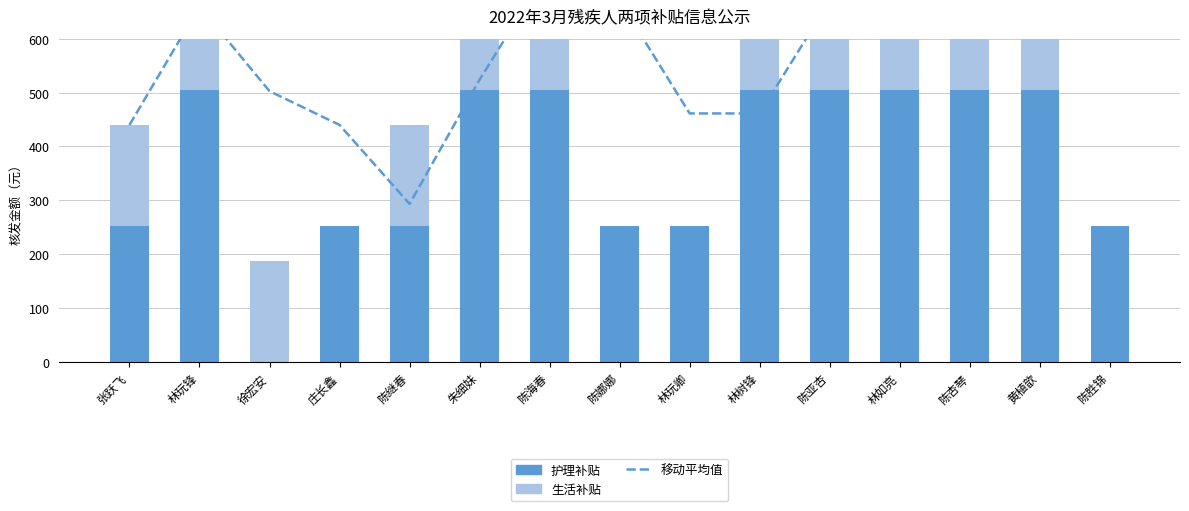

True or false: 移动平均值 has a value of 721.1 at 林玩卿.

False